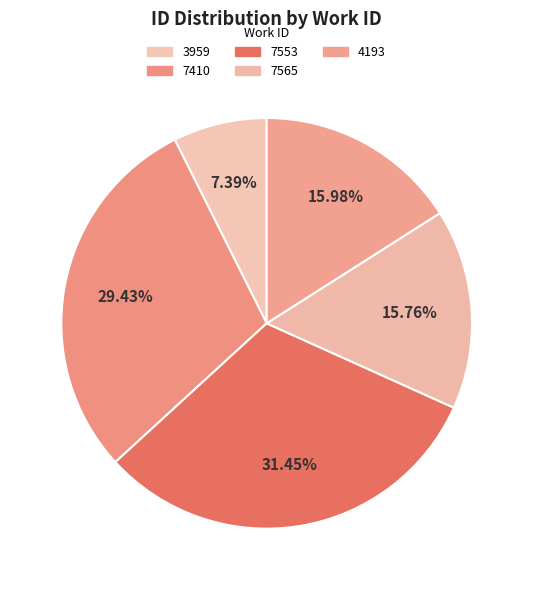

To the nearest percent, what percentage of the pie is 7553?

31%